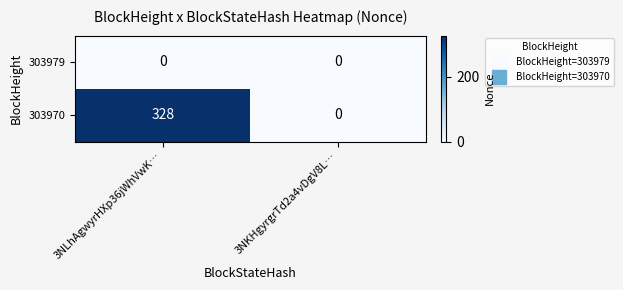

List the series in order of their peak value, highest first.

303970, 303979